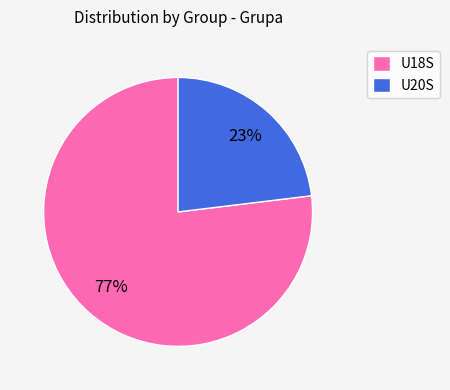

Do U18S and U20S together represent more than half of the pie?

Yes